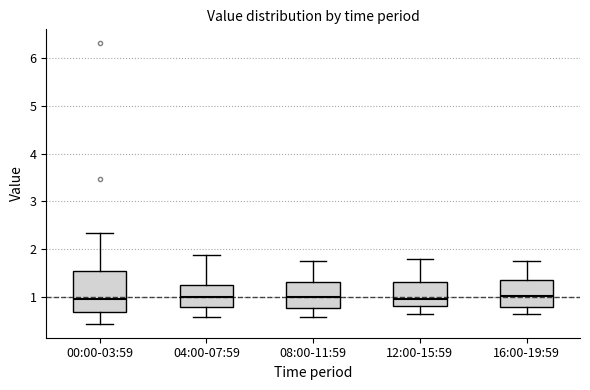

Reading left to right, transcribe this box plot: for each box, give where its median line is, the range the box spans, and where its two whiskers end, as read against the y-axis. The values are not printed on the chart, so give them approximately, as read against the axis.

00:00-03:59: median 1.0, box 0.7 to 1.6, whiskers 0.5 to 2.4
04:00-07:59: median 1.0, box 0.8 to 1.3, whiskers 0.6 to 1.9
08:00-11:59: median 1.0, box 0.8 to 1.3, whiskers 0.6 to 1.8
12:00-15:59: median 1.0, box 0.8 to 1.3, whiskers 0.7 to 1.8
16:00-19:59: median 1.0, box 0.8 to 1.4, whiskers 0.7 to 1.8